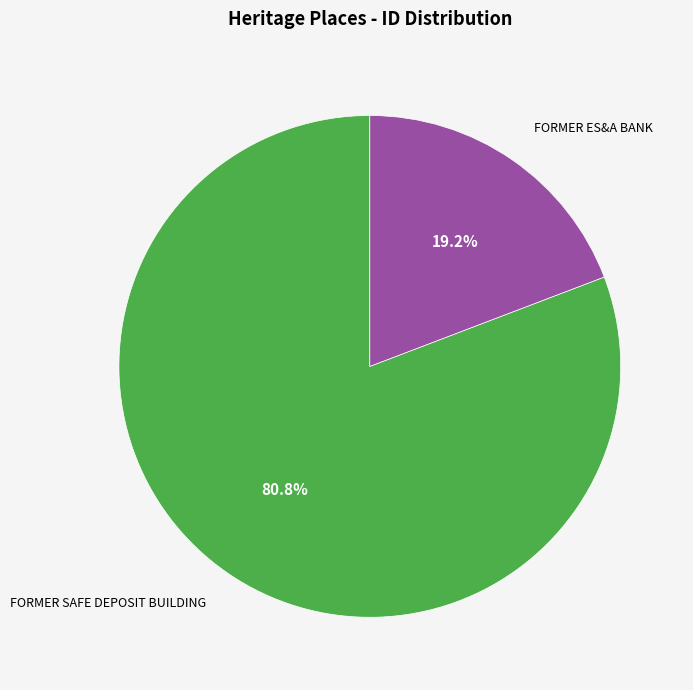

Is there any slice that represents more than half of the pie?

Yes